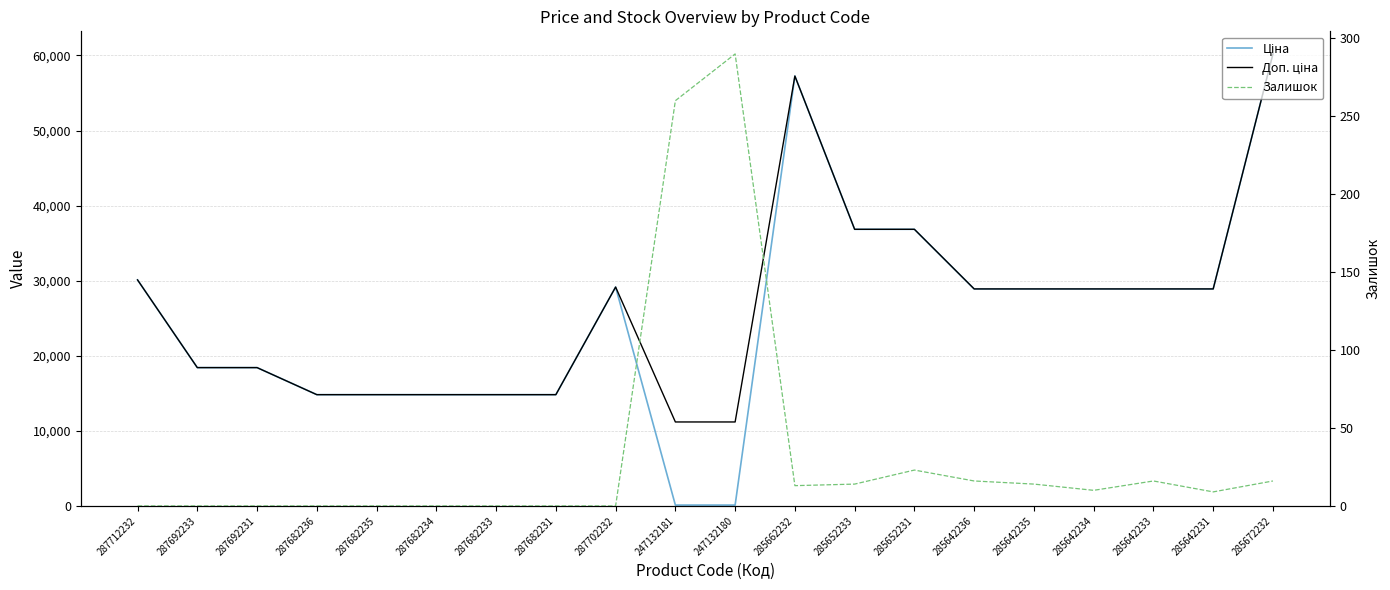

What is the sum of the Ціна values at 287692231 and 285652233?

55262.6